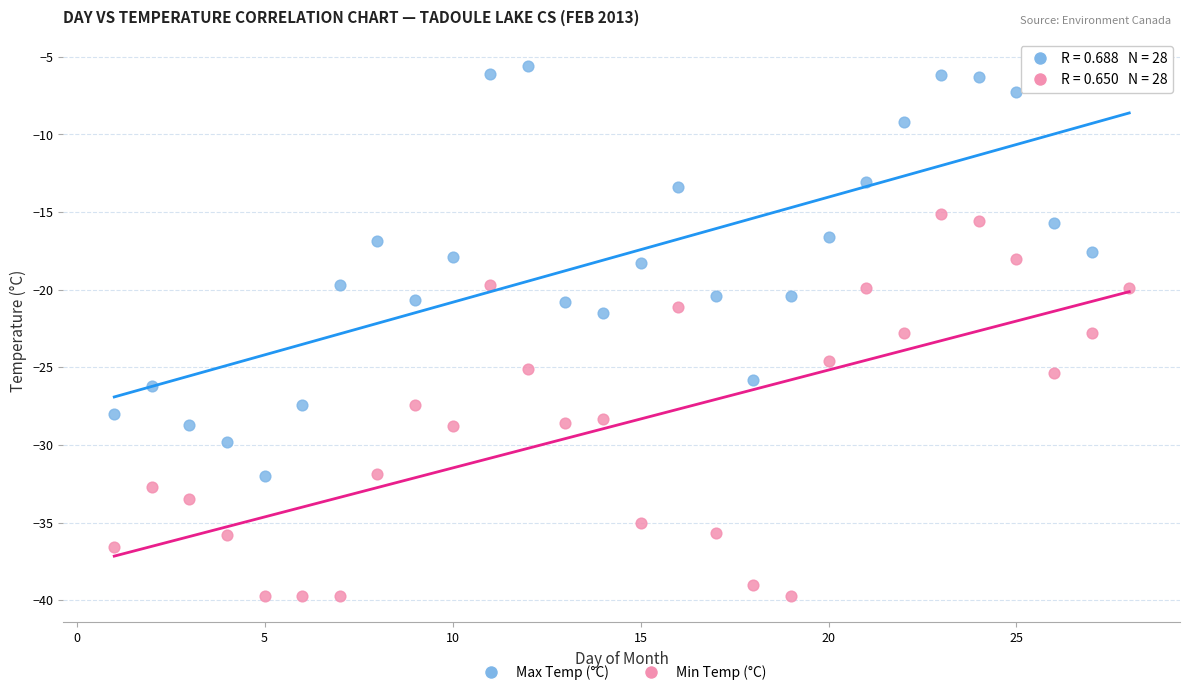

Which series contains the highest Y value?

Max Temp (°C)